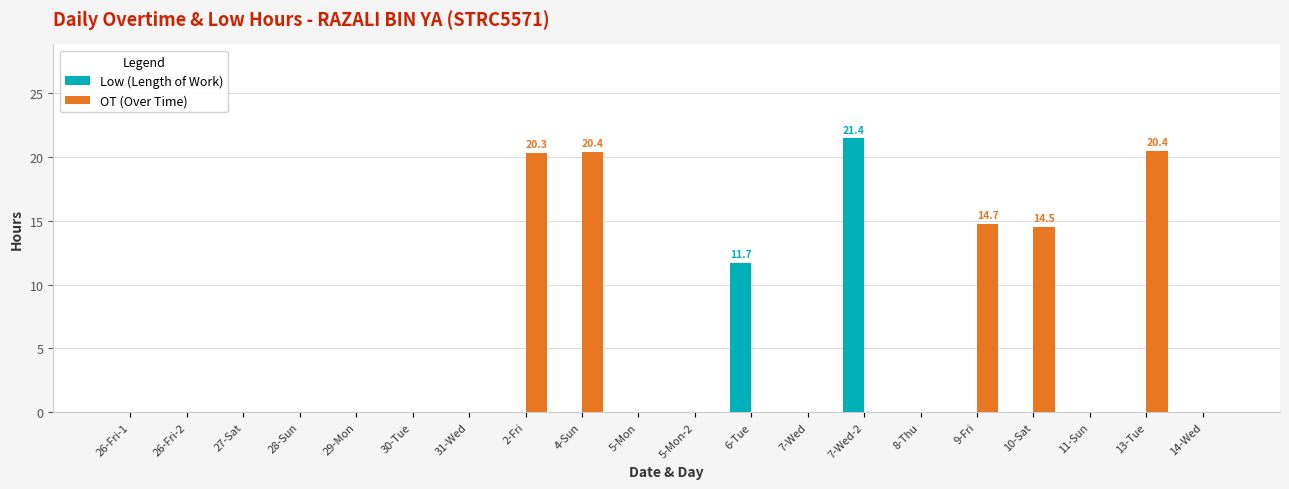

Which series has the largest total across all categories?

OT (Over Time)